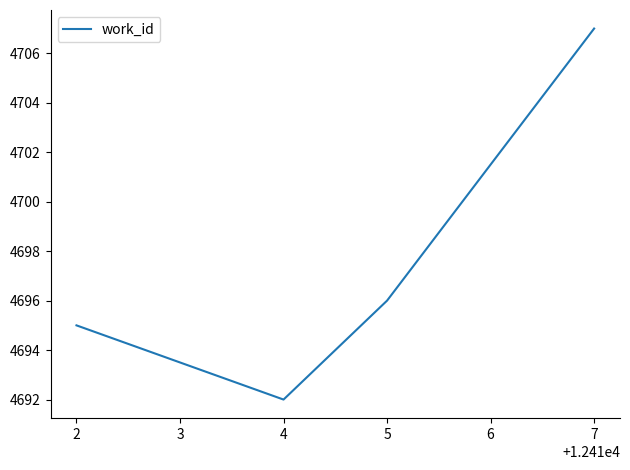

What is the maximum value shown in the chart?

4707